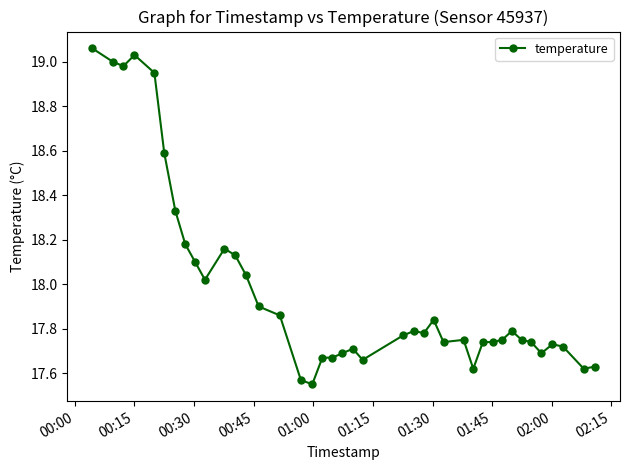

What is the sum of all values?

719.0